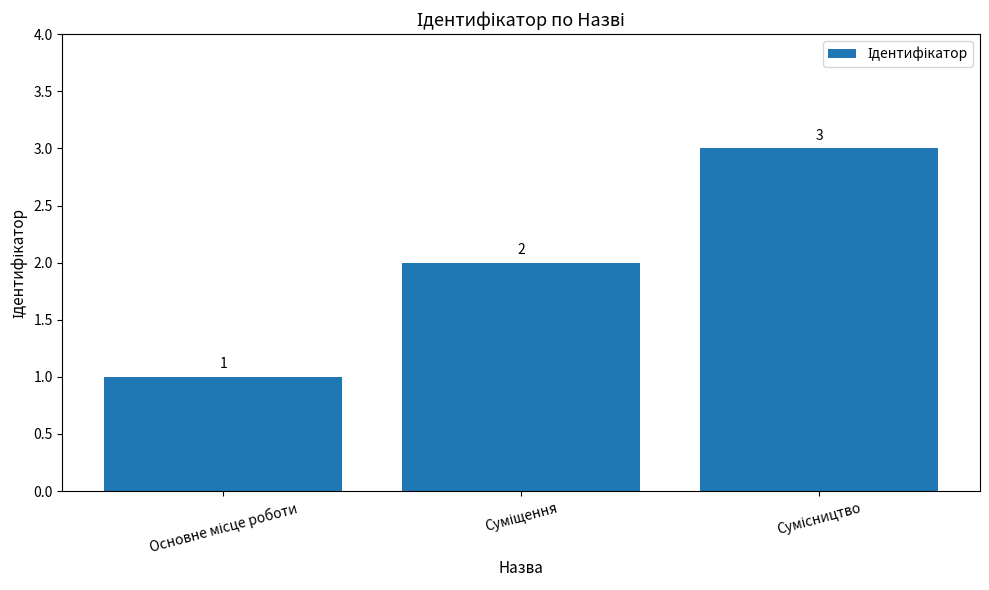

What is the sum of all values?

6